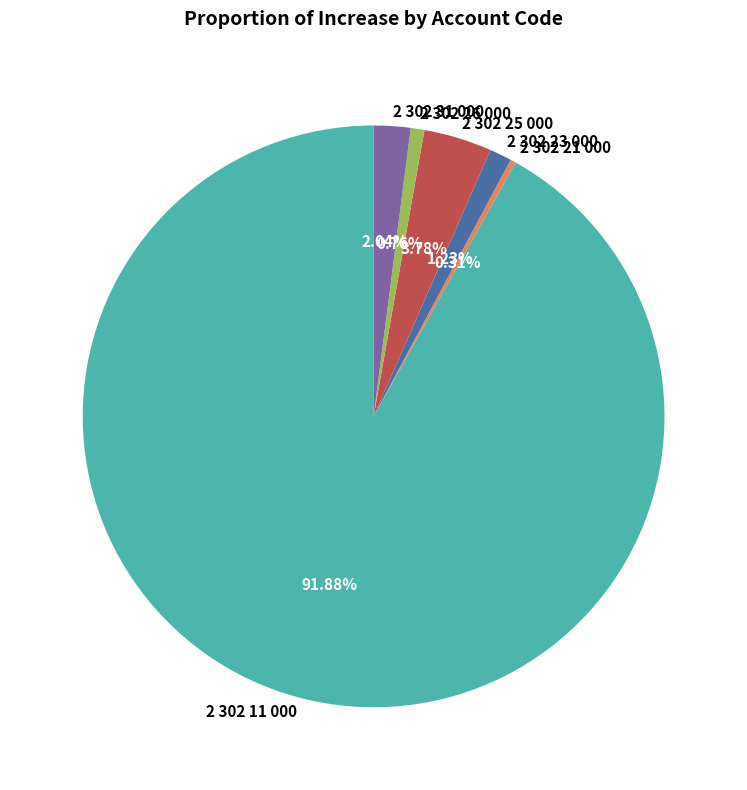

The 2 302 26 000 slice represents 11% of the pie. True or false?

False